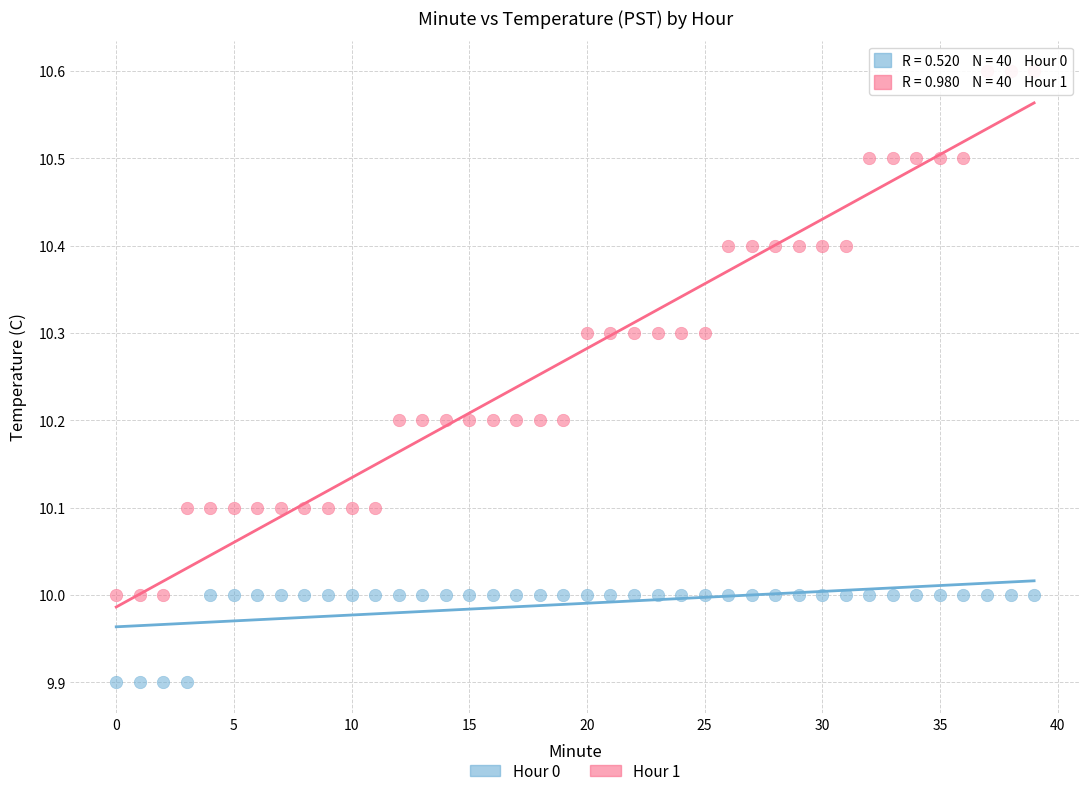

Which series reaches the minimum Y coordinate?

Hour 0